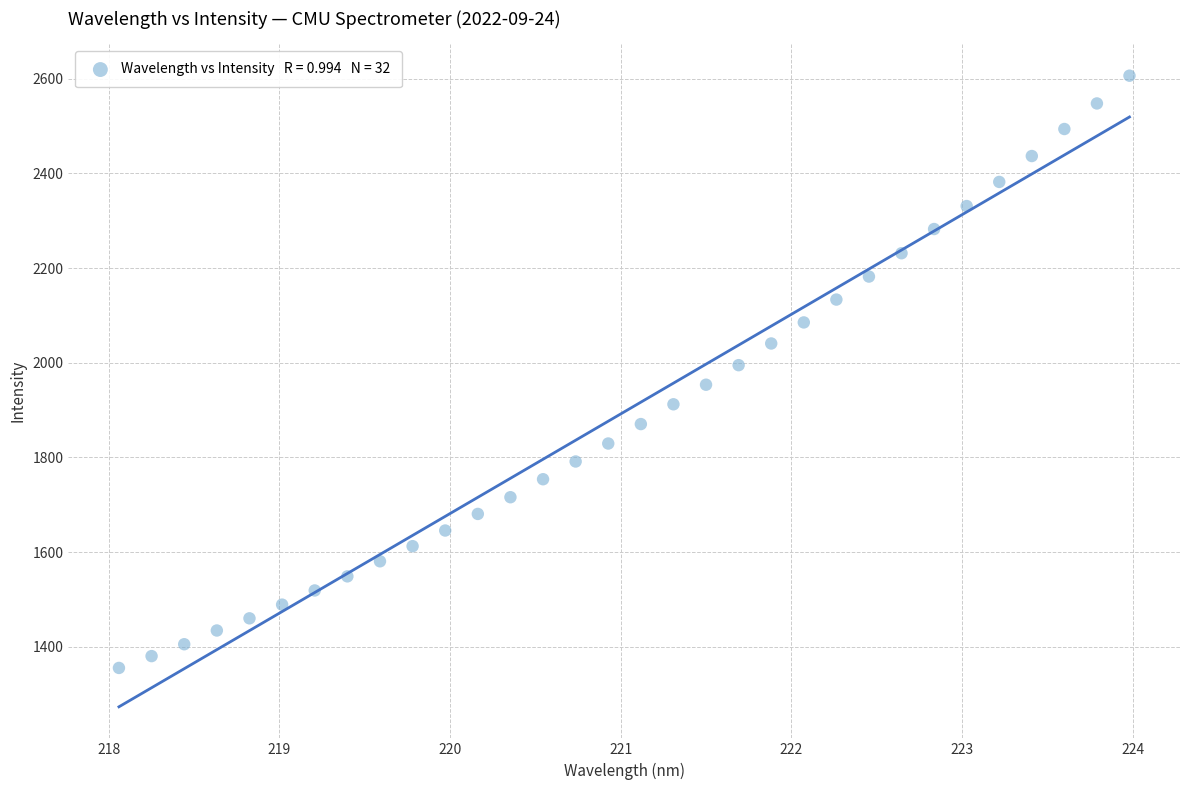

What is the range of Y values (max minus min)?

1251.4